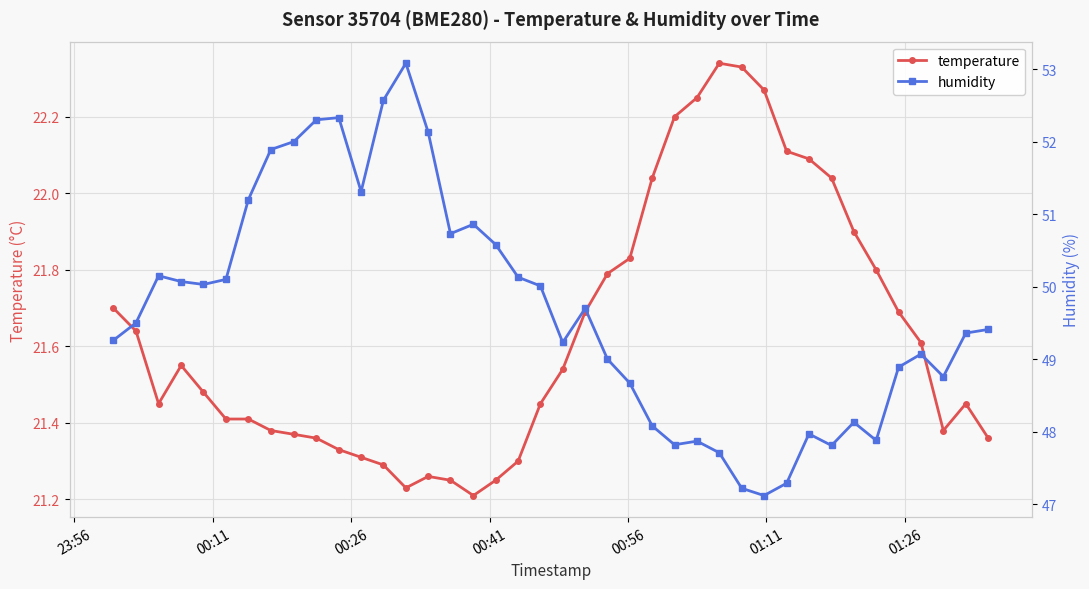

Which series has the largest range (max minus min)?

humidity